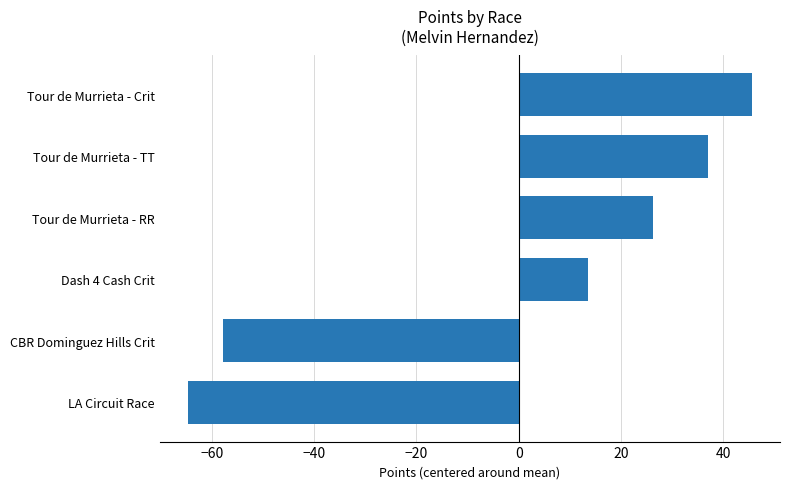

Rank the categories by value from highest to lowest.

Tour de Murrieta - Crit, Tour de Murrieta - TT, Tour de Murrieta - RR, Dash 4 Cash Crit, CBR Dominguez Hills Crit, LA Circuit Race